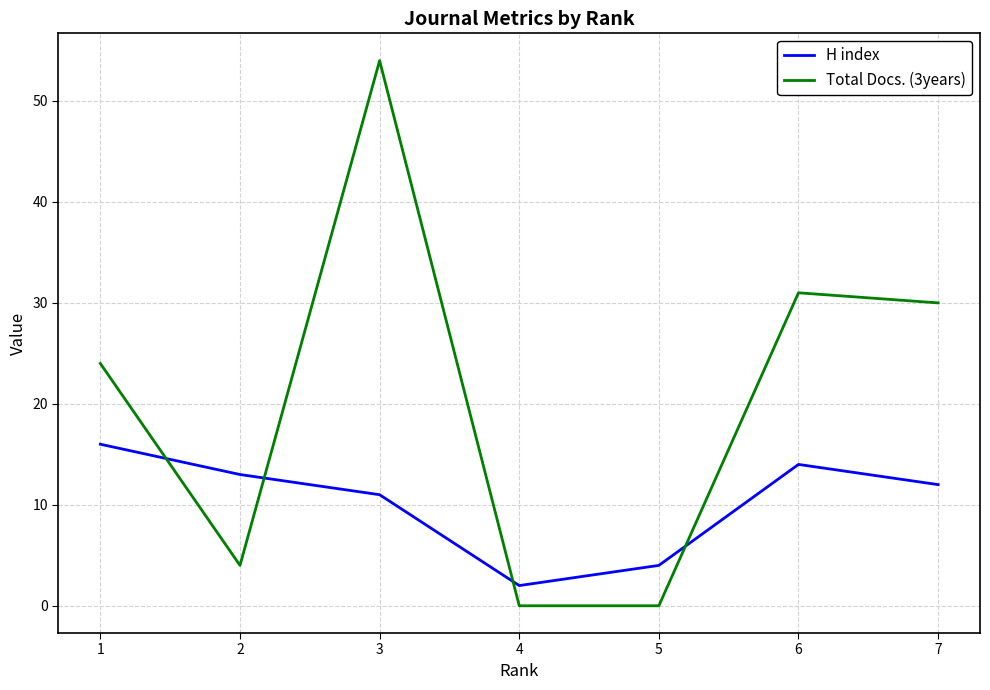

Between 3 and 4, which series saw the biggest shift?

Total Docs. (3years)